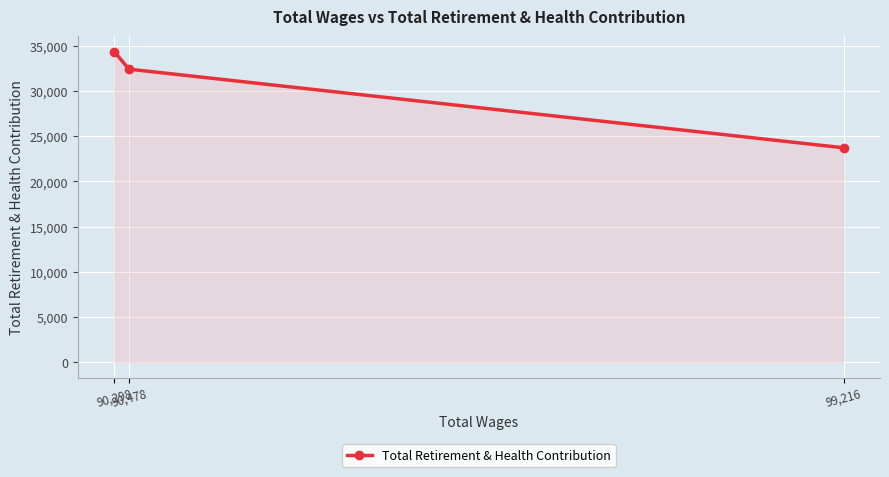

Reading left to right, transcribe all the data shown in this chart.

34367	32422	23721